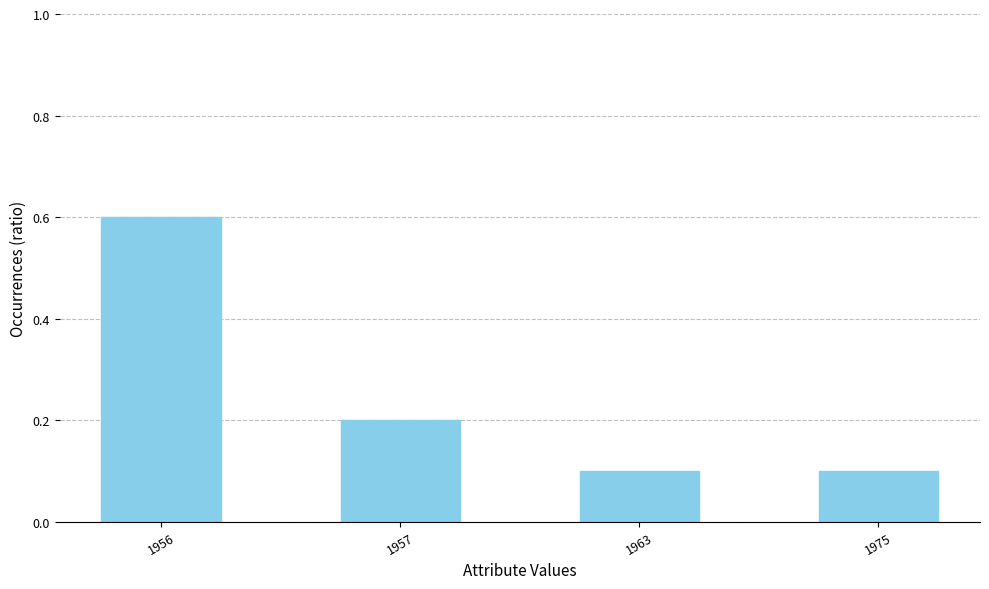

What is the value of the 1st bar from the left?

0.6